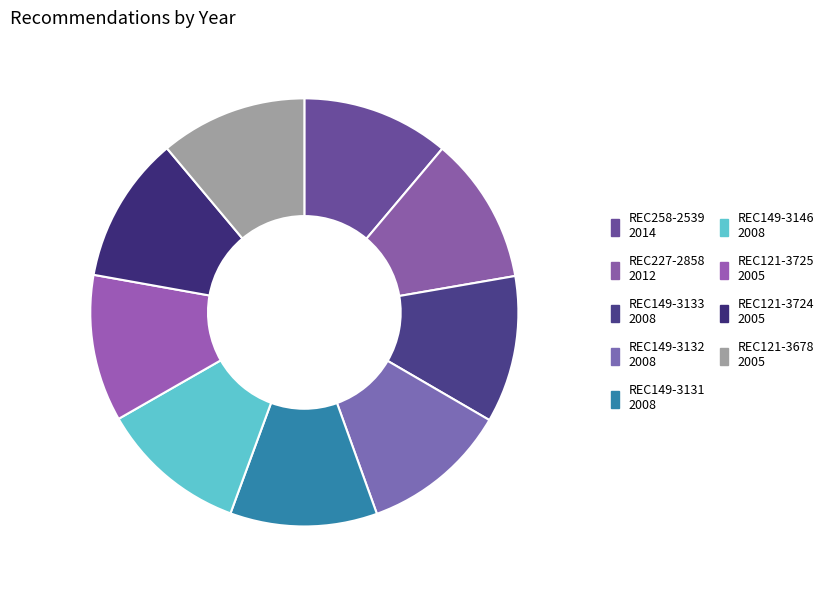

Does REC149-3146 represent more than half of the total?

No